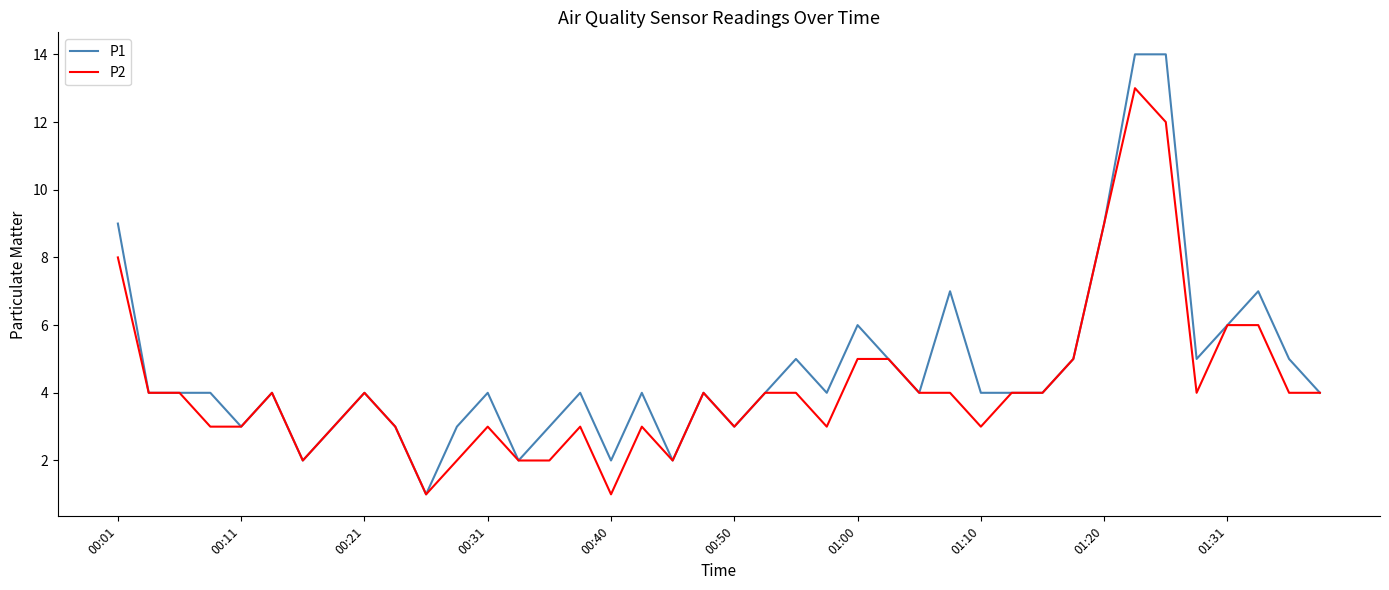

Which series has the largest range (max minus min)?

P1